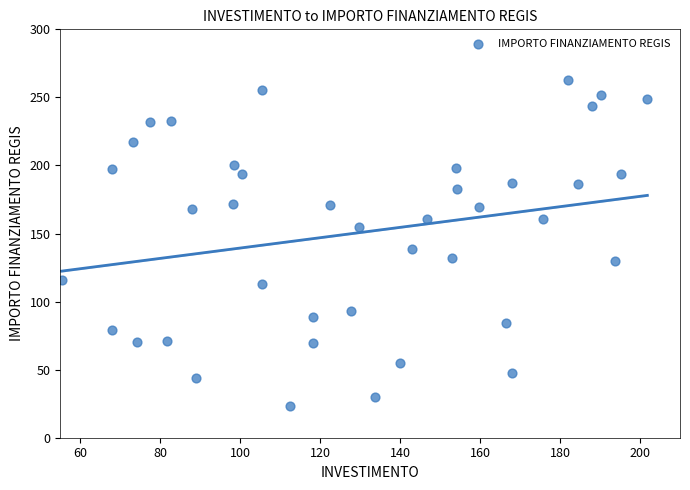

What Y value in the scatter plot is closest to 143?

138.8